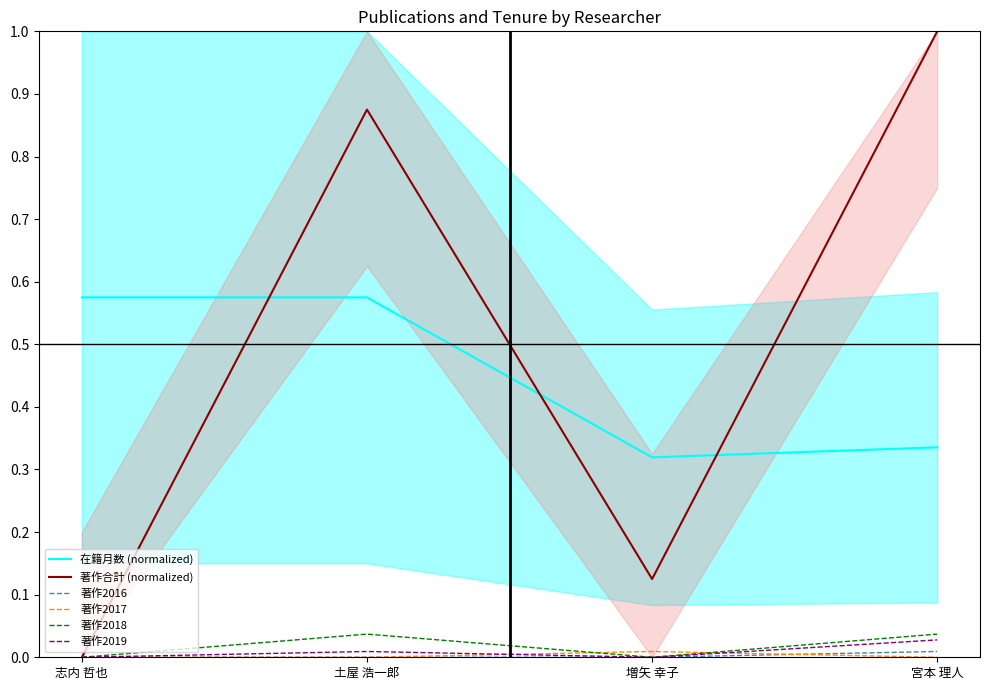

How many interior local peaks does the 著作2019 series have?

1